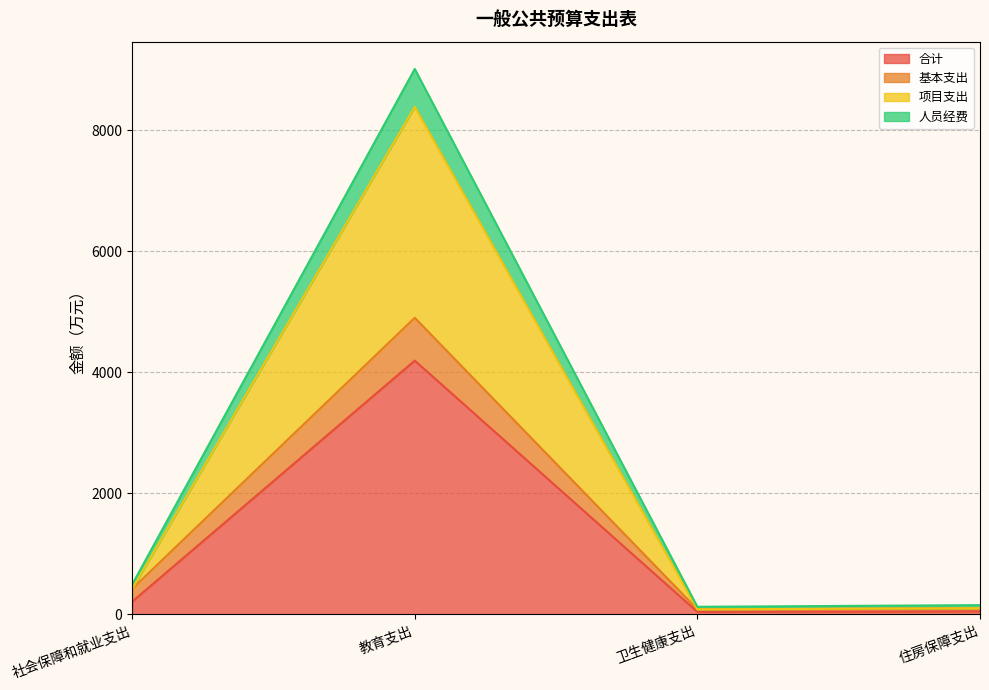

In 基本支出, how many points are lower than both neighbors (excluding endpoints)?

1